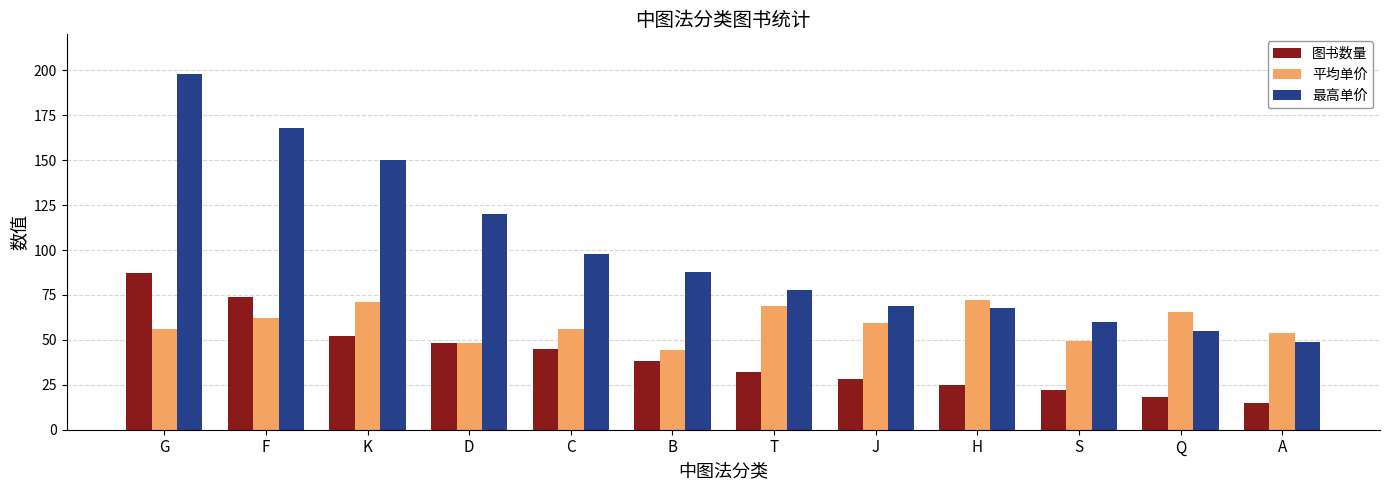

Does the chart contain any negative values?

No